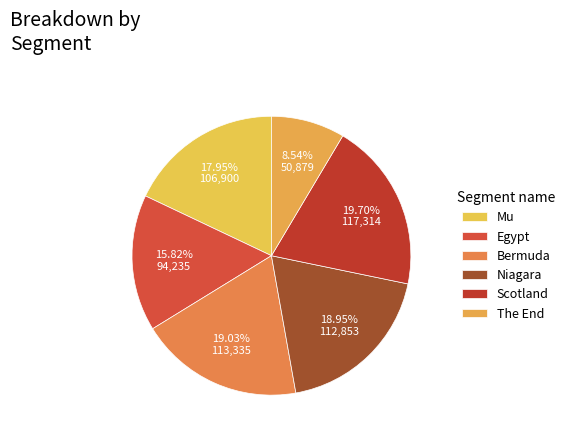

Is it true that Bermuda is 19% of the pie?

True